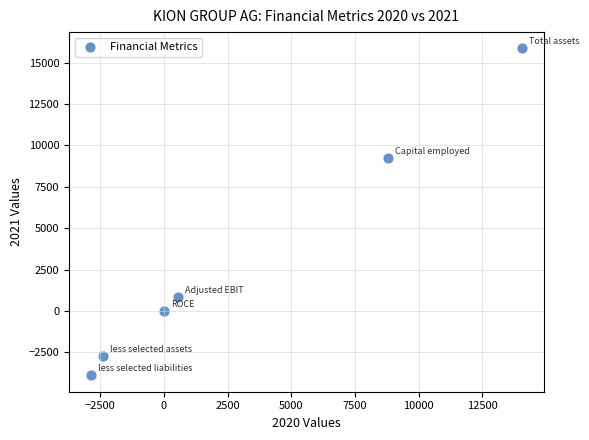

What is the average X value?

3028.6